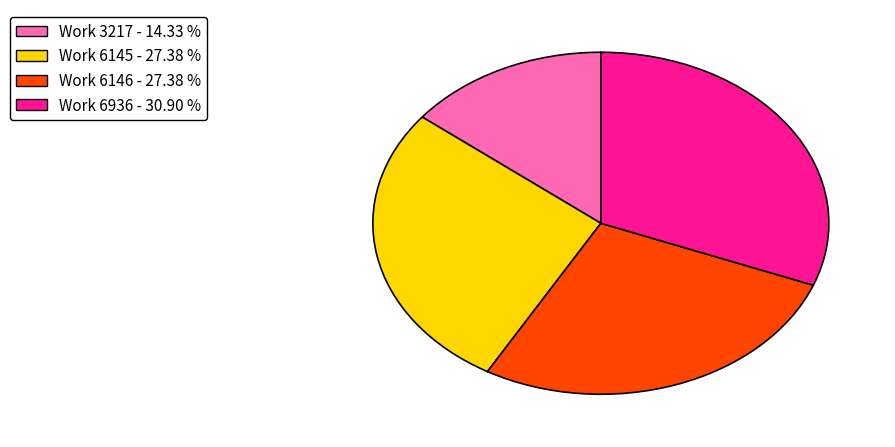

Does Work 6936 represent more than half of the total?

No